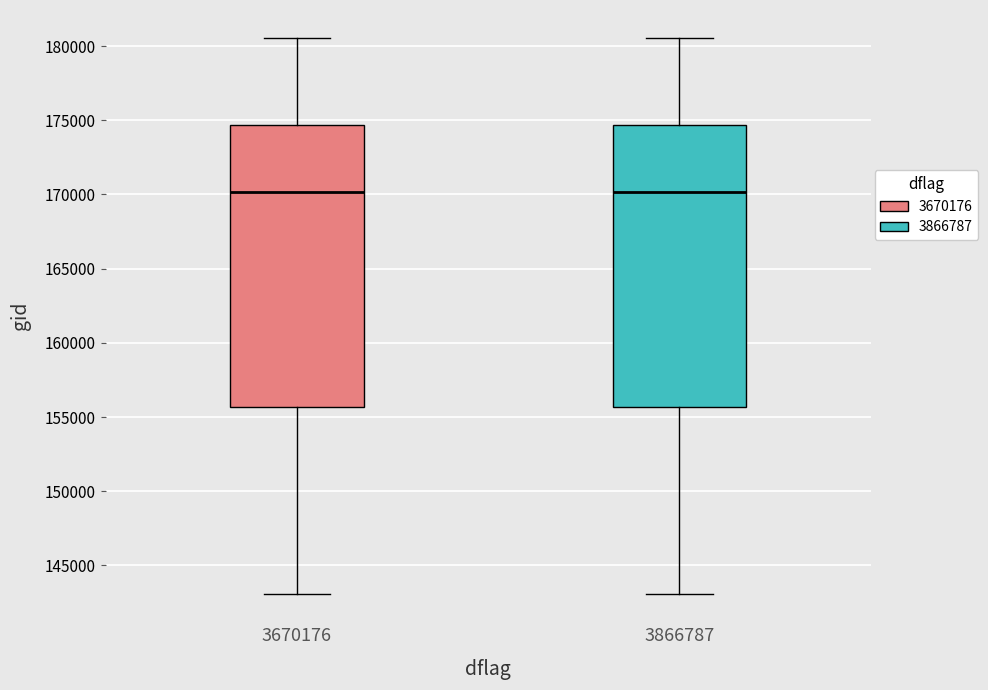

Reading left to right, read every box against the y-axis: the position of its median line, the range the box covers, and the ends of its whiskers. The values are not printed on the chart, so give them approximately, as read against the axis.

3670176: median 170000, box 155500 to 174500, whiskers 143000 to 180500
3866787: median 170000, box 155500 to 174500, whiskers 143000 to 180500